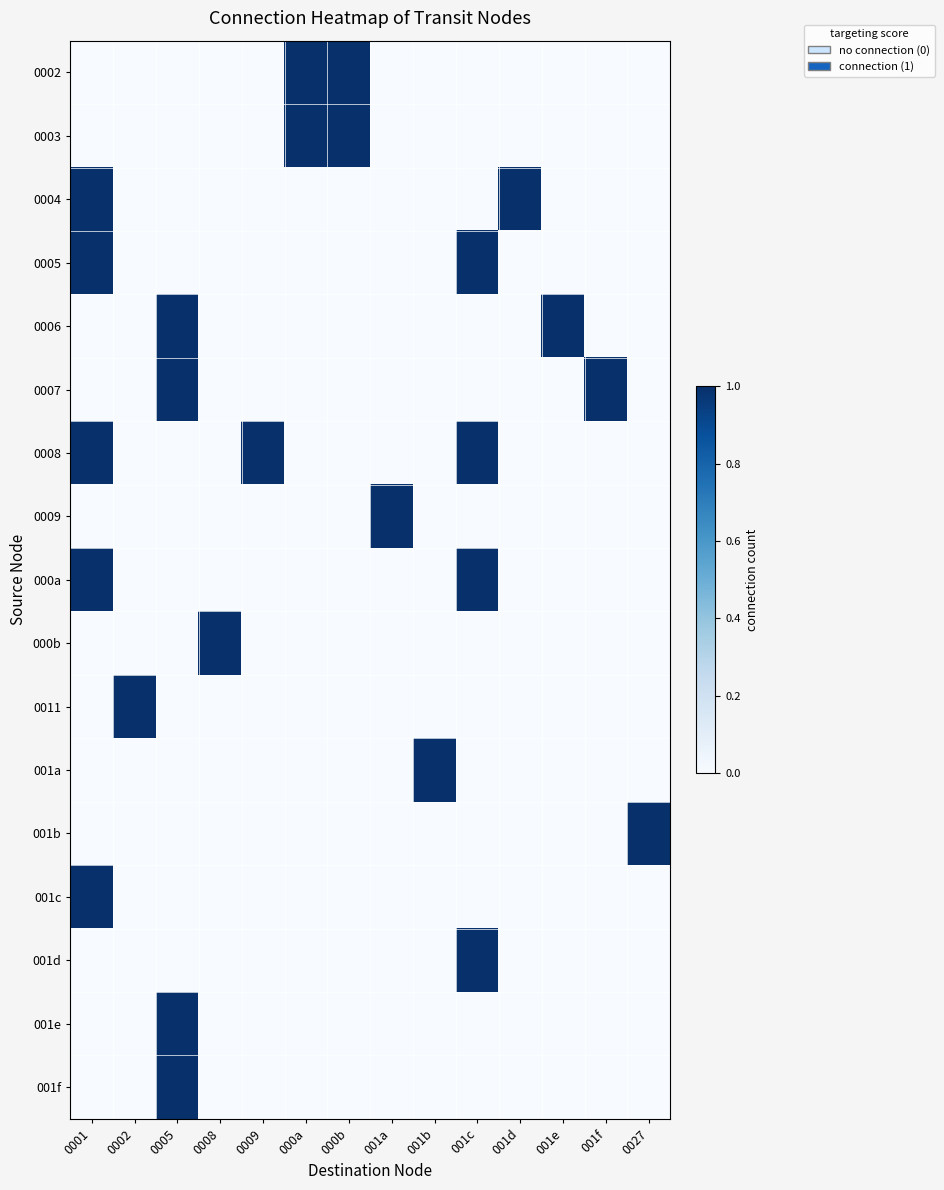

Between 0009 and 001a, which is larger?

0009